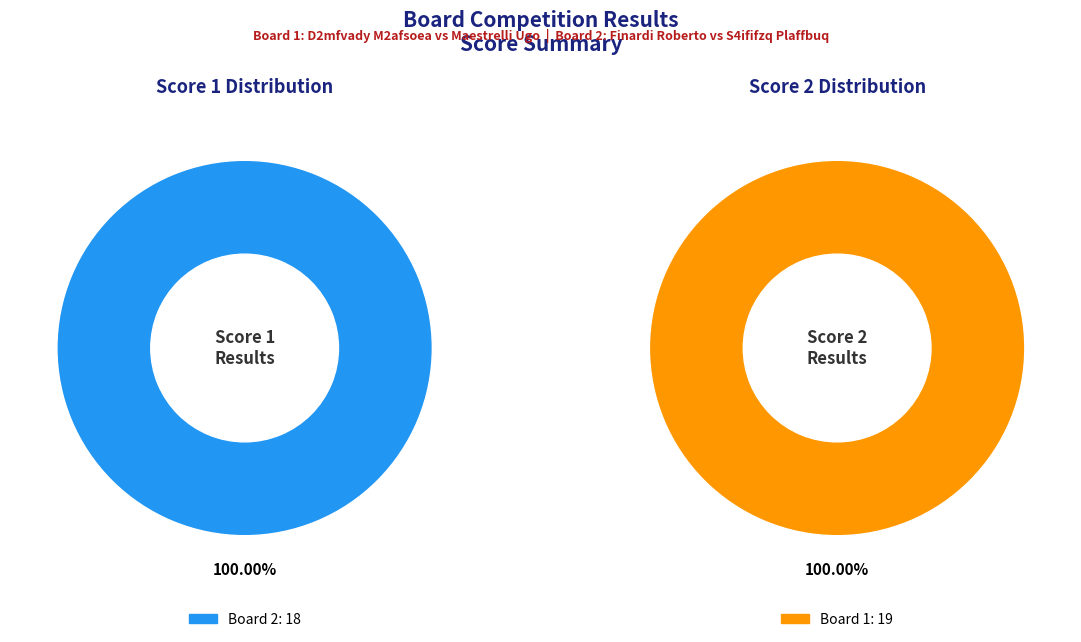

Which slice is the largest?

Board 1